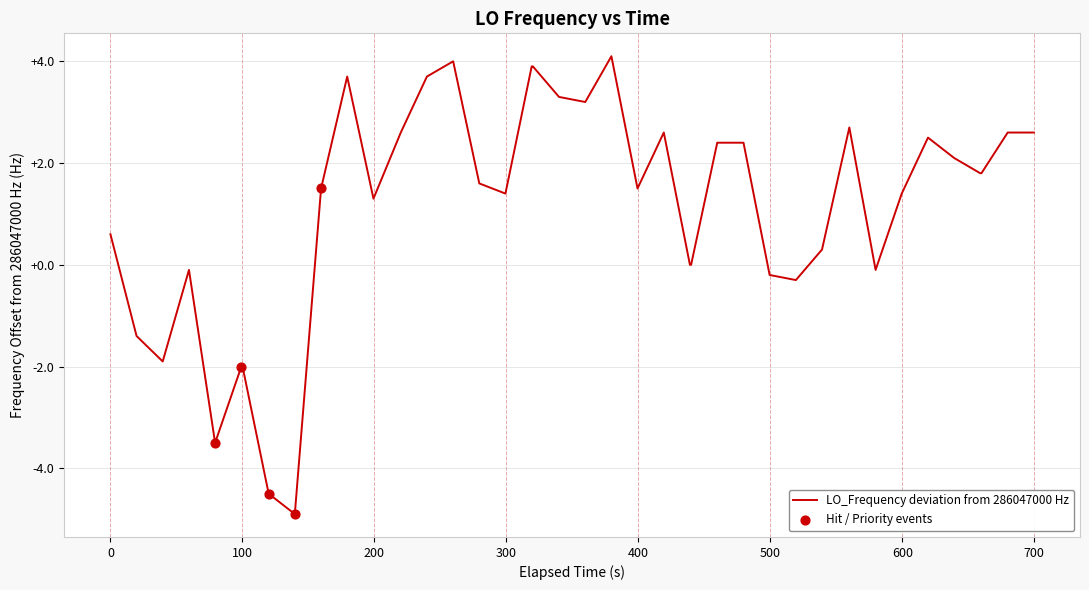

What is the difference between the maximum and minimum values?

9.0